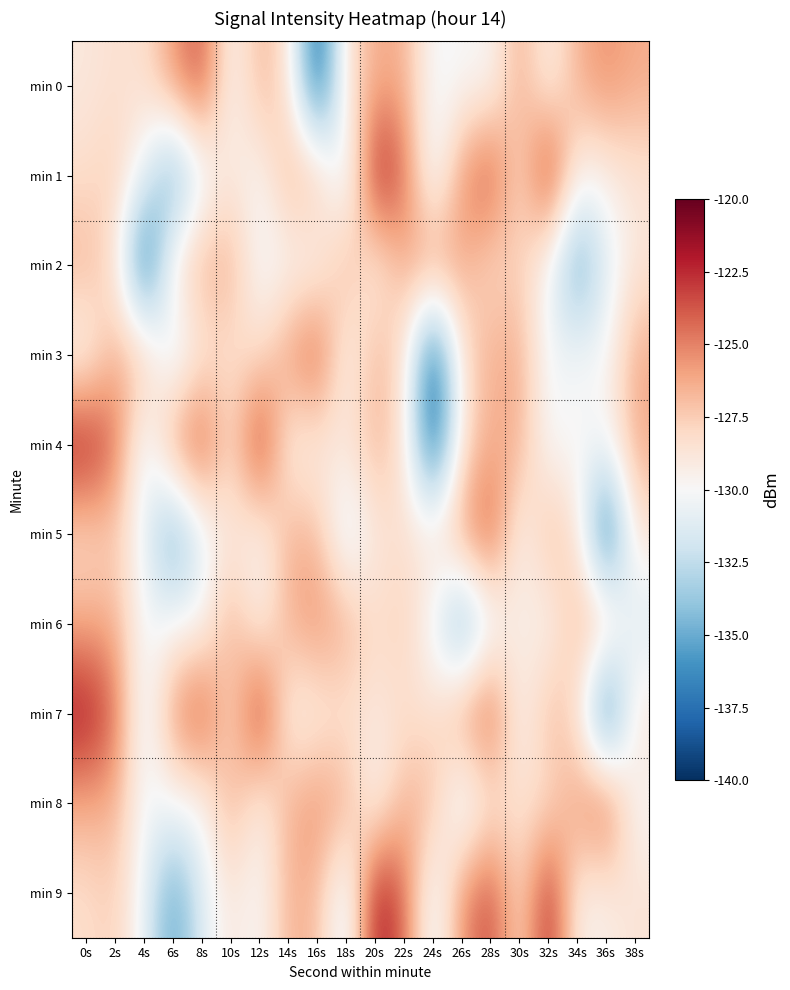

Reading left to right, transcribe all the data shown in this chart.

min 0: 0s=-128.9	2s=-128.4	4s=-128.5	6s=-125.6	8s=-123.6	10s=-130.1	12s=-126.6	14s=-128.6	16s=-138.6	18s=-128.6	20s=-126.3	22s=-126.4	24s=-130.3	26s=-130.0	28s=-130.0	30s=-126.2	32s=-129.6	34s=-126.5	36s=-125.4	38s=-126.3
min 1: 0s=-128.3	2s=-127.5	4s=-130.6	6s=-135.7	8s=-131.2	10s=-128.8	12s=-130.1	14s=-126.5	16s=-126.8	18s=-131.7	20s=-121.7	22s=-124.2	24s=-131.2	26s=-125.4	28s=-123.3	30s=-128.4	32s=-122.1	34s=-129.6	36s=-129.3	38s=-128.6
min 2: 0s=-126.6	2s=-128.6	4s=-138.6	6s=-128.6	8s=-126.3	10s=-126.4	12s=-130.3	14s=-130.0	16s=-130.0	18s=-126.2	20s=-129.6	22s=-126.5	24s=-125.4	26s=-126.3	28s=-128.3	30s=-127.5	32s=-130.6	34s=-135.7	36s=-131.2	38s=-128.8
min 3: 0s=-130.1	2s=-126.5	4s=-126.8	6s=-131.7	8s=-128.9	10s=-128.4	12s=-128.5	14s=-125.6	16s=-123.6	18s=-130.1	20s=-126.6	22s=-128.6	24s=-138.6	26s=-128.6	28s=-126.3	30s=-126.4	32s=-130.3	34s=-130.0	36s=-130.0	38s=-126.2
min 4: 0s=-121.7	2s=-124.2	4s=-131.2	6s=-125.4	8s=-123.3	10s=-128.4	12s=-122.1	14s=-129.6	16s=-129.3	18s=-128.6	20s=-126.6	22s=-128.6	24s=-138.6	26s=-128.6	28s=-126.3	30s=-126.4	32s=-130.3	34s=-130.0	36s=-130.0	38s=-126.2
min 5: 0s=-128.3	2s=-127.5	4s=-130.6	6s=-135.7	8s=-131.2	10s=-128.8	12s=-130.1	14s=-126.5	16s=-126.8	18s=-131.7	20s=-128.9	22s=-128.4	24s=-128.5	26s=-125.6	28s=-123.6	30s=-130.1	32s=-126.6	34s=-128.6	36s=-138.6	38s=-128.6
min 6: 0s=-126.3	2s=-126.4	4s=-130.3	6s=-130.0	8s=-130.0	10s=-126.2	12s=-129.6	14s=-126.5	16s=-125.4	18s=-126.3	20s=-128.3	22s=-127.5	24s=-130.6	26s=-135.7	28s=-131.2	30s=-128.8	32s=-130.1	34s=-126.5	36s=-126.8	38s=-131.7
min 7: 0s=-121.7	2s=-124.2	4s=-131.2	6s=-125.4	8s=-123.3	10s=-128.4	12s=-122.1	14s=-129.6	16s=-129.3	18s=-128.6	20s=-128.9	22s=-128.4	24s=-128.5	26s=-125.6	28s=-123.6	30s=-130.1	32s=-126.6	34s=-128.6	36s=-138.6	38s=-128.6
min 8: 0s=-126.3	2s=-126.4	4s=-130.3	6s=-130.0	8s=-130.0	10s=-126.2	12s=-129.6	14s=-126.5	16s=-125.4	18s=-126.3	20s=-130.1	22s=-126.5	24s=-126.8	26s=-131.7	28s=-128.9	30s=-128.4	32s=-128.5	34s=-125.6	36s=-123.6	38s=-130.1
min 9: 0s=-128.3	2s=-127.5	4s=-130.6	6s=-135.7	8s=-131.2	10s=-128.8	12s=-130.1	14s=-126.5	16s=-126.8	18s=-131.7	20s=-121.7	22s=-124.2	24s=-131.2	26s=-125.4	28s=-123.3	30s=-128.4	32s=-122.1	34s=-129.6	36s=-129.3	38s=-128.6